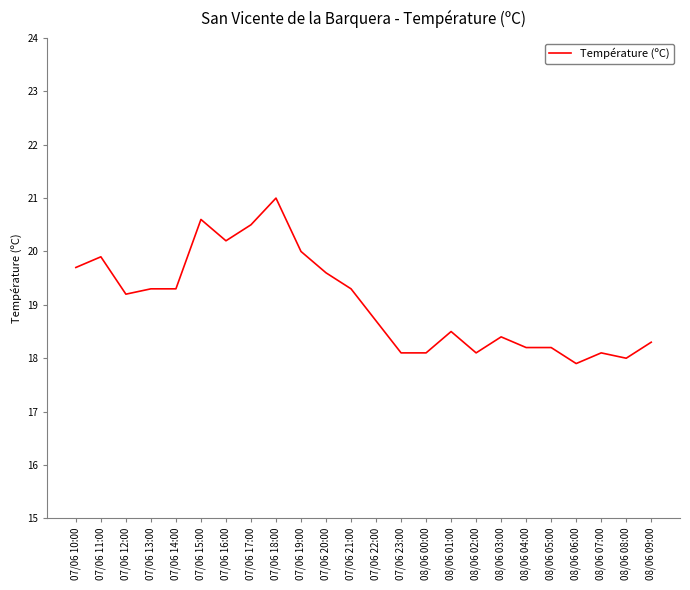

Read the value at 08/06 03:00.

18.4